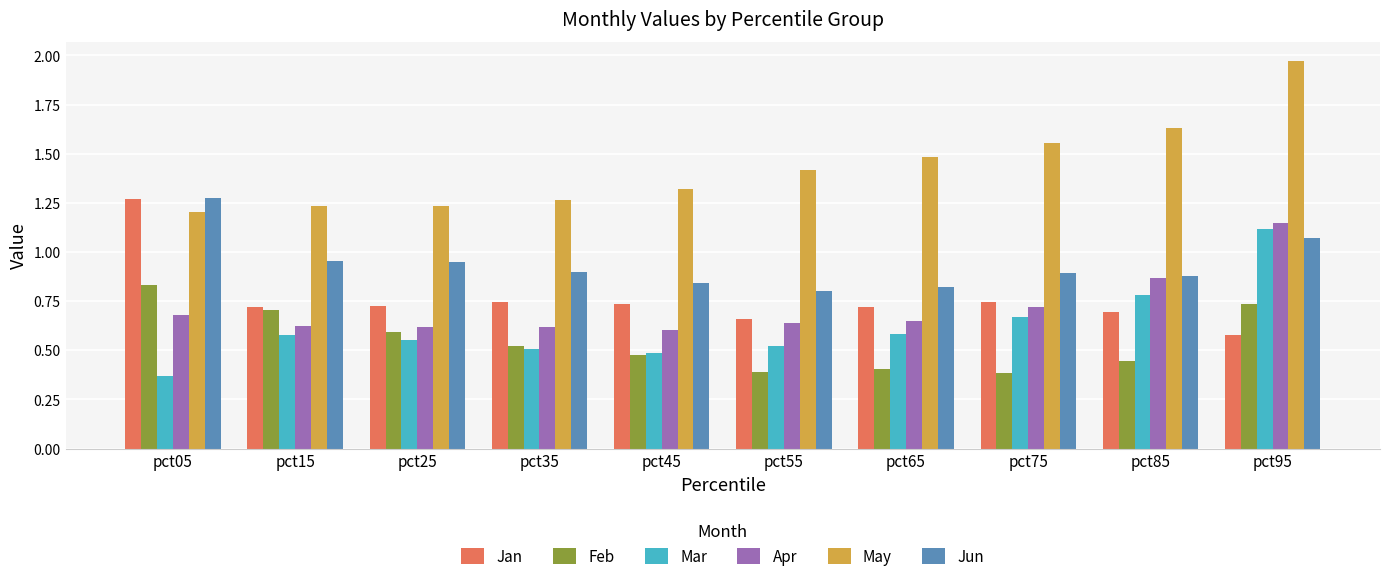

The value of May at pct45 is 0.5. True or false?

False